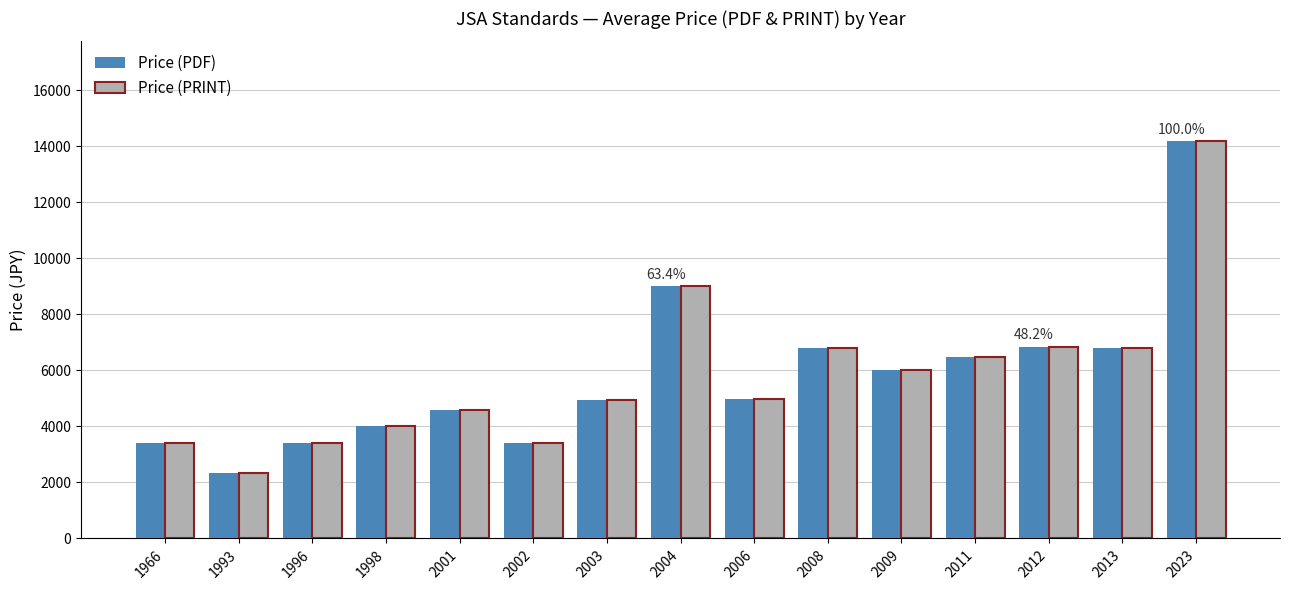

Are the bars horizontal?

No